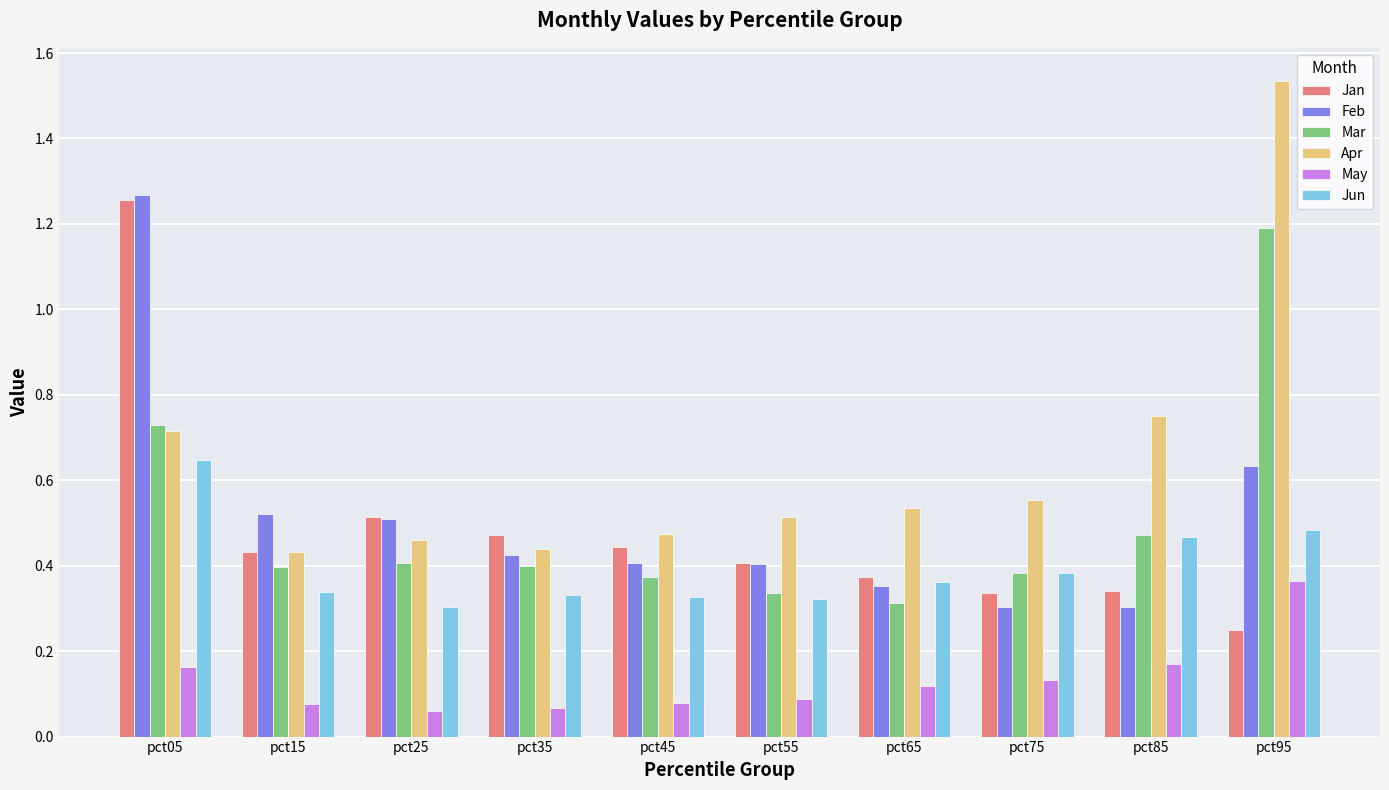

Rank the series at pct45 from highest to lowest value.

Apr, Jan, Feb, Mar, Jun, May